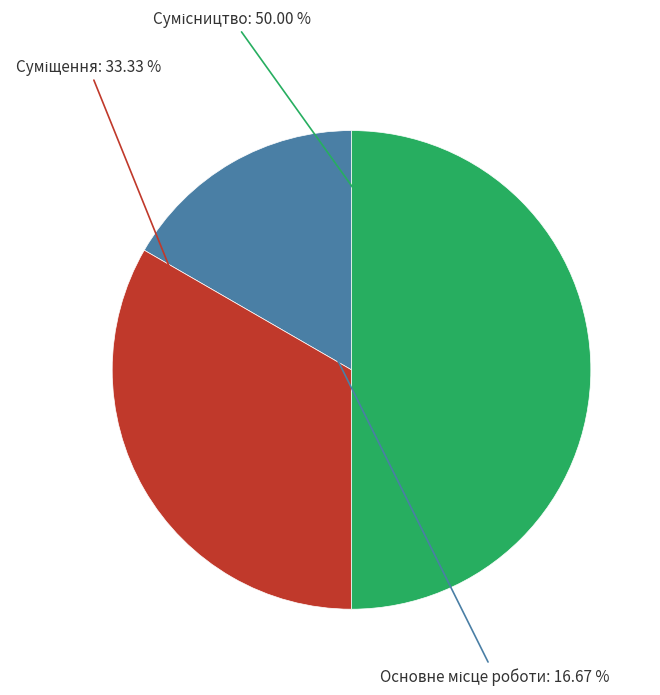

How many segments does this pie chart have?

3